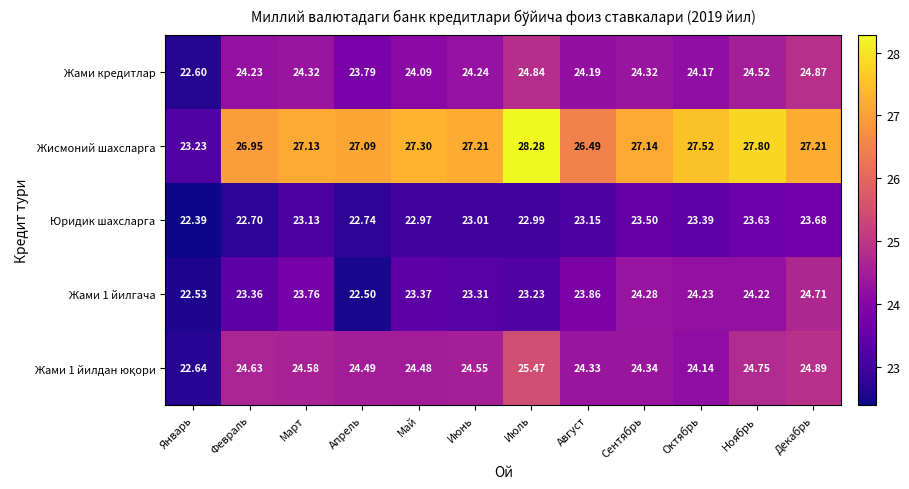

At which label is Жисмоний шахсларга closest to 25?

Август